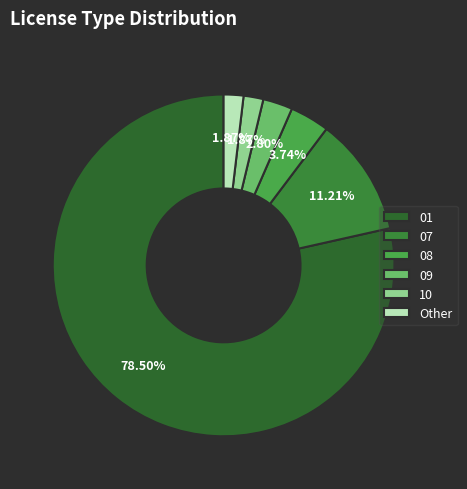

Count the number of slices in the pie.

6